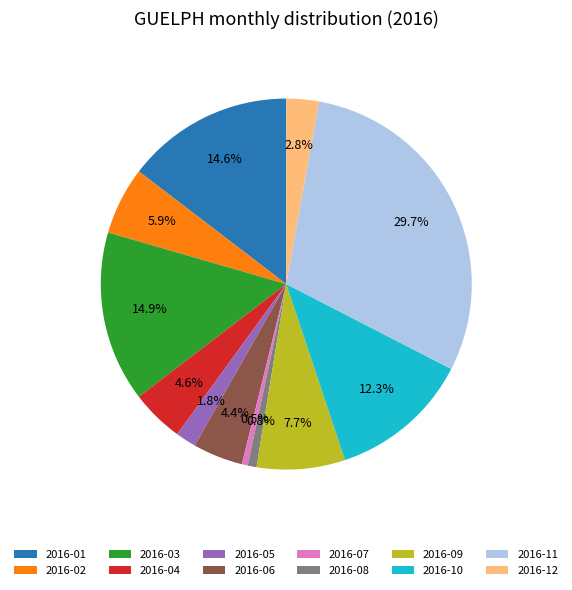

To the nearest percent, what is the average slice percentage?

8%